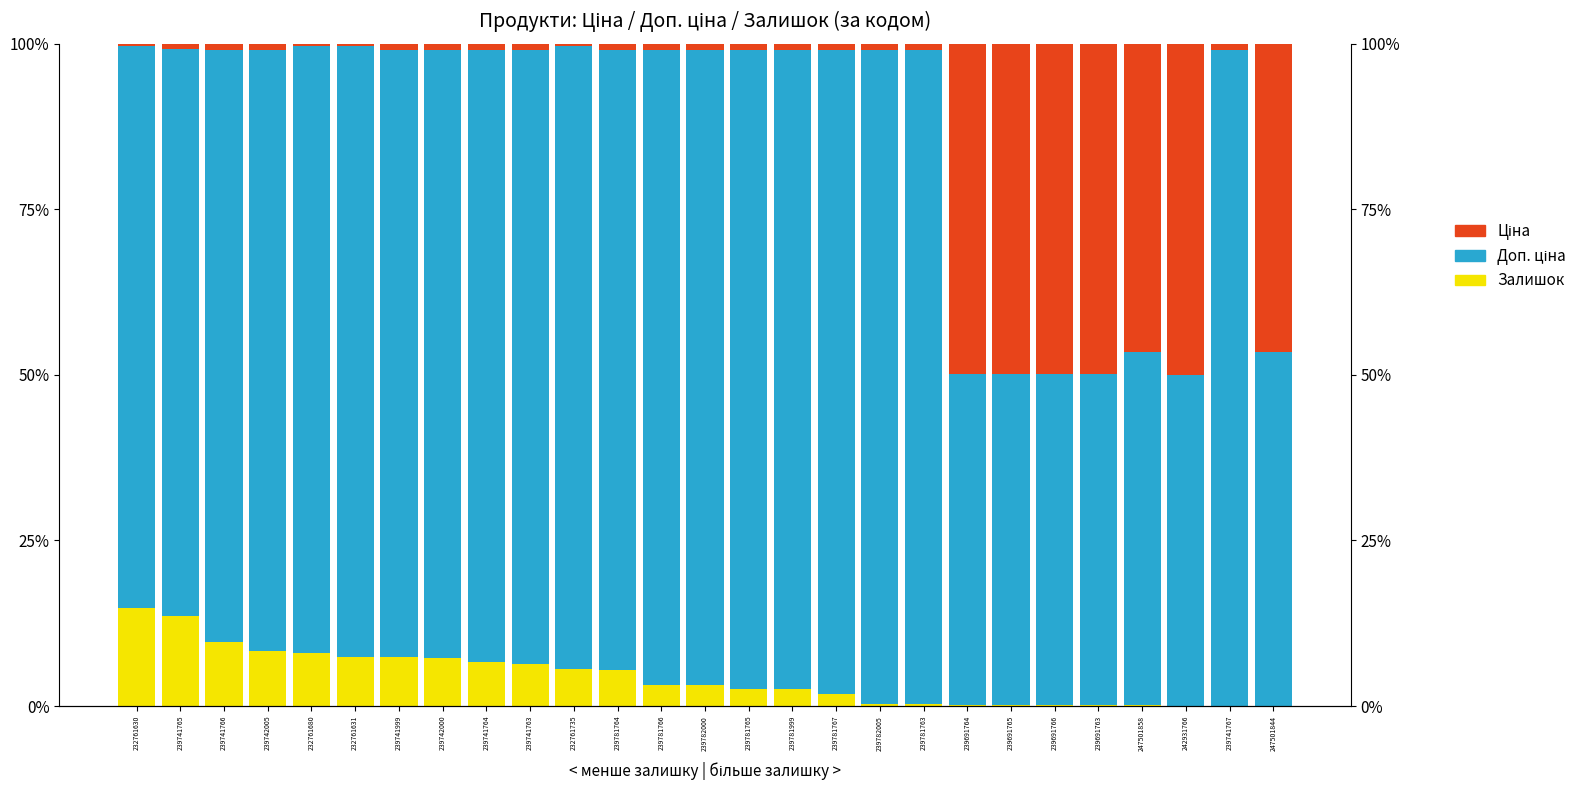

List the labels in order of Ціна value, smallest first.

232761630, 232761680, 232761631, 232761735, 239741765, 239741766, 239742005, 239741999, 239742000, 239741764, 239741763, 239781764, 239781766, 239782000, 239781765, 239781999, 239781767, 239782005, 239781763, 239741767, 247501858, 247501844, 239691764, 239691765, 239691766, 239691763, 242931766